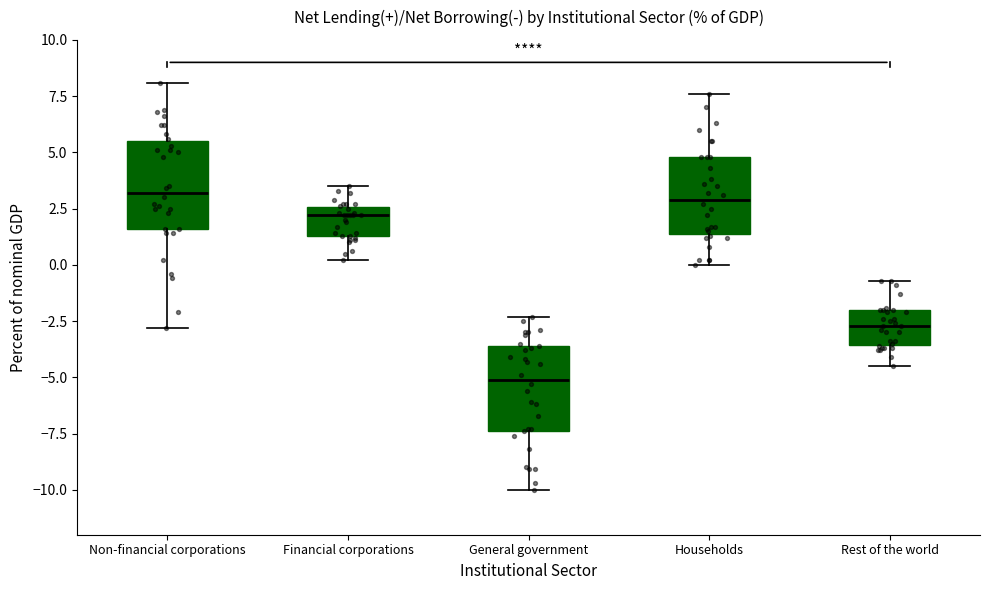

Reading left to right, read every box against the y-axis: the position of its median line, the range the box covers, and the ends of its whiskers. The values are not printed on the chart, so give them approximately, as read against the axis.

Non-financial corporations: median 3.0, box 1.5 to 5.5, whiskers -3.0 to 8.0
Financial corporations: median 2.0, box 1.5 to 2.5, whiskers 0.0 to 3.5
General government: median -5.0, box -7.5 to -3.5, whiskers -10.0 to -2.5
Households: median 3.0, box 1.5 to 5.0, whiskers 0.0 to 7.5
Rest of the world: median -2.5, box -3.5 to -2.0, whiskers -4.5 to -0.5